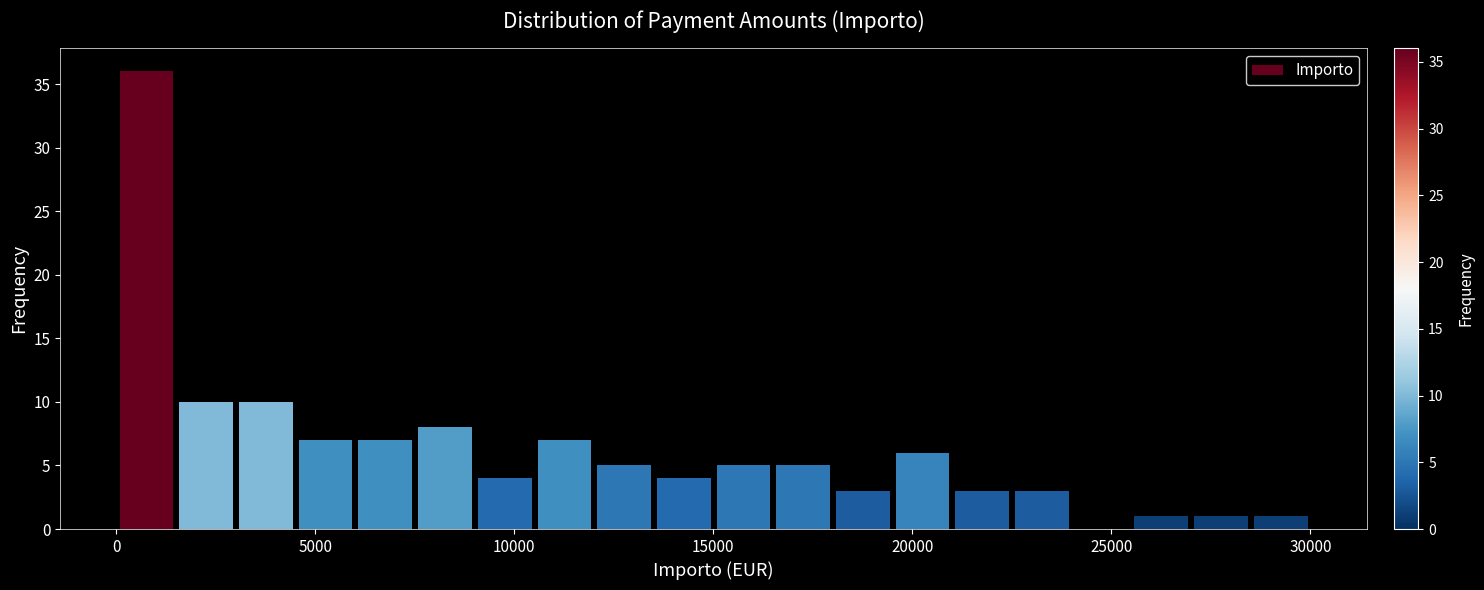

Around what value on the x-axis is the tallest bar? Give the approximate position of its centre, as read against the axis.

1000